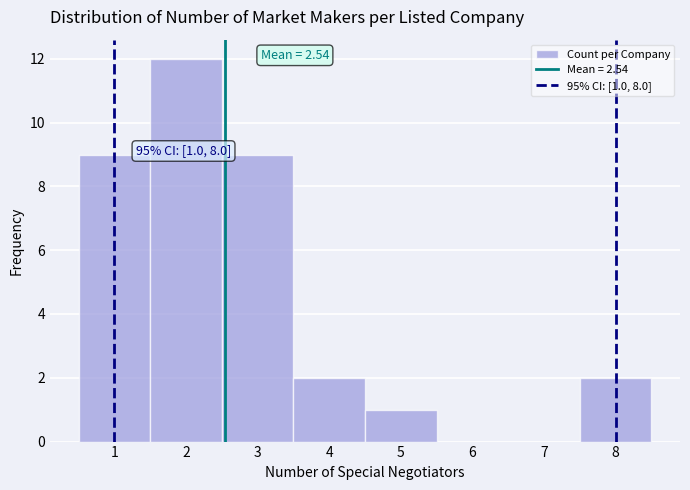

Over which range of the x-axis is the bar tallest?

1.5 to 2.5